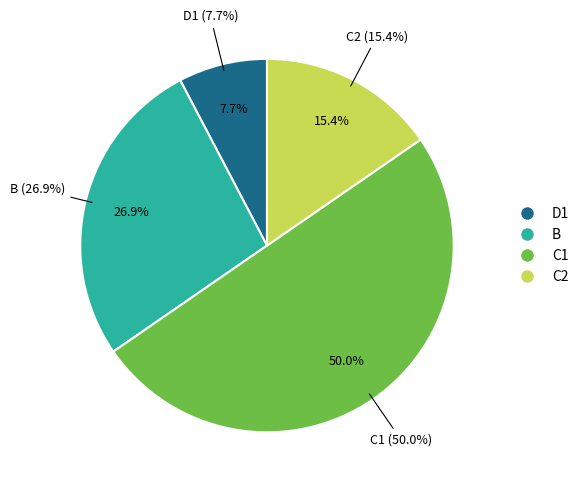

Rank the categories by value from highest to lowest.

C1, B, C2, D1